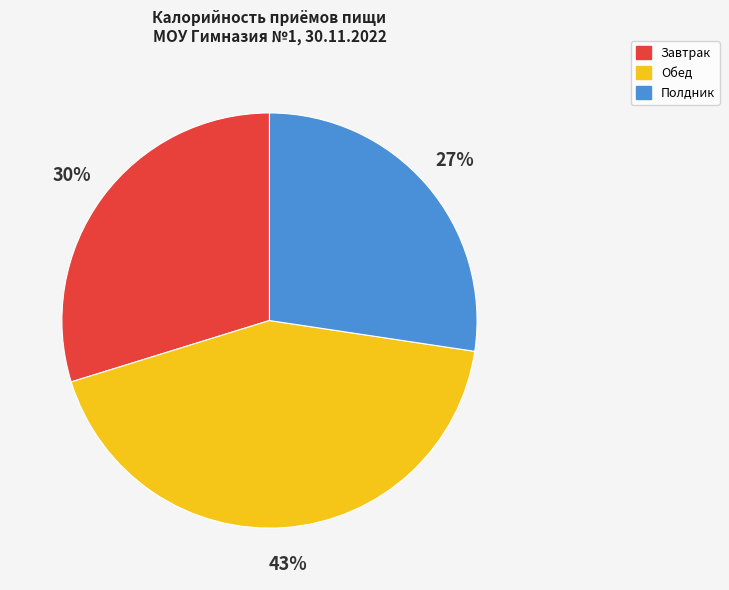

True or false: Завтрак accounts for 30% of the total.

True